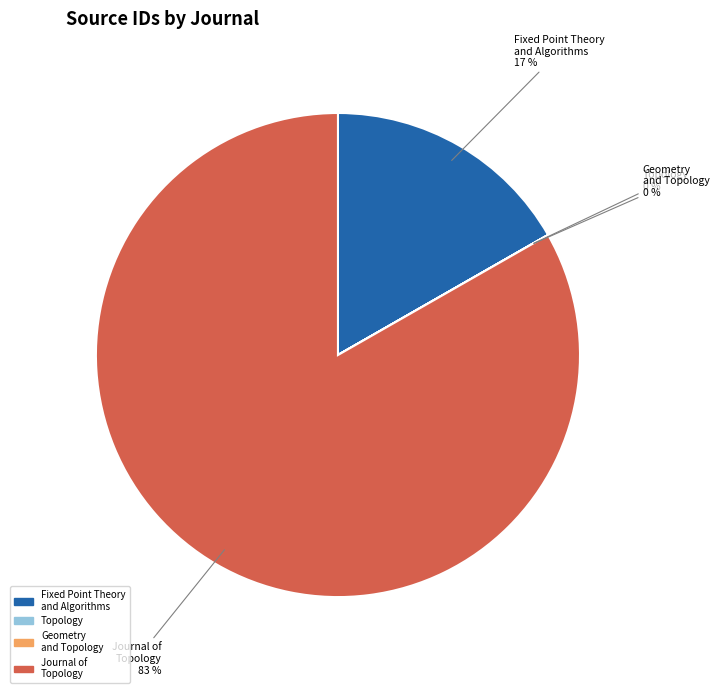

Does any single category account for the majority?

Yes